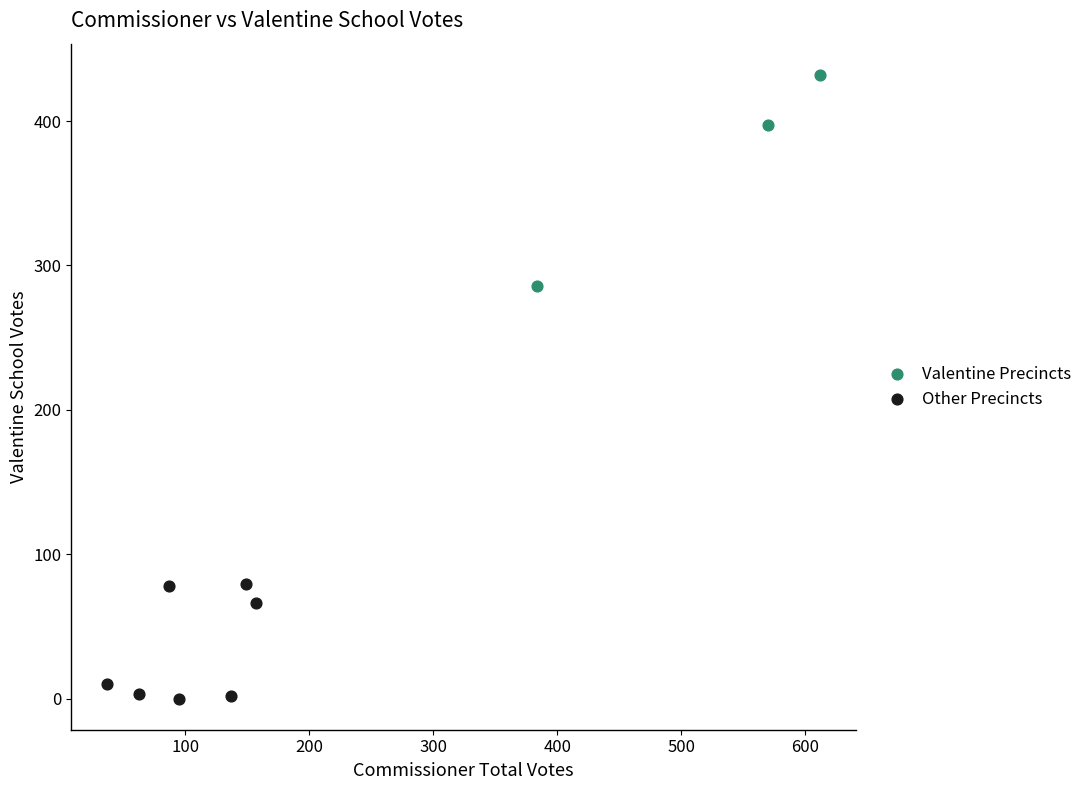

Which series has the widest spread of Y values?

Valentine Precincts